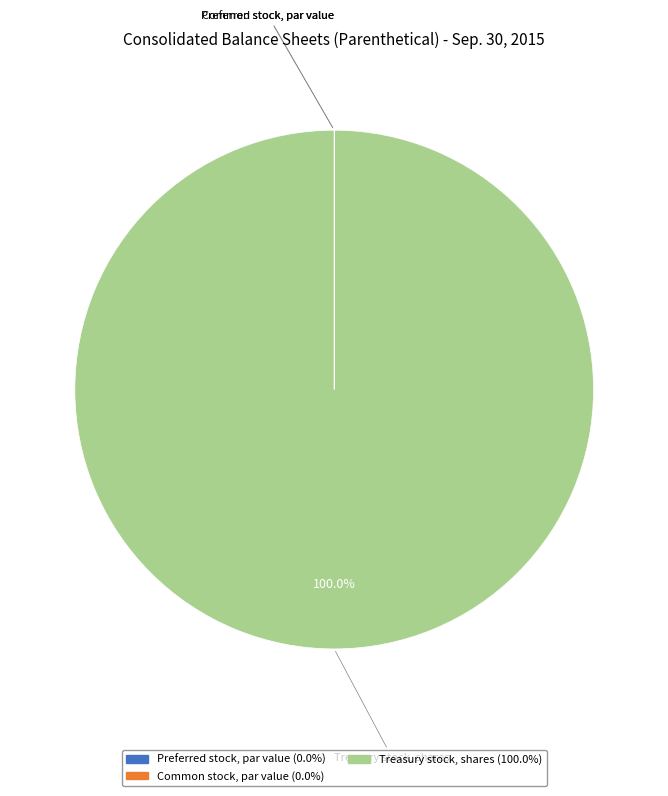

Which slice is the largest?

Treasury stock, shares